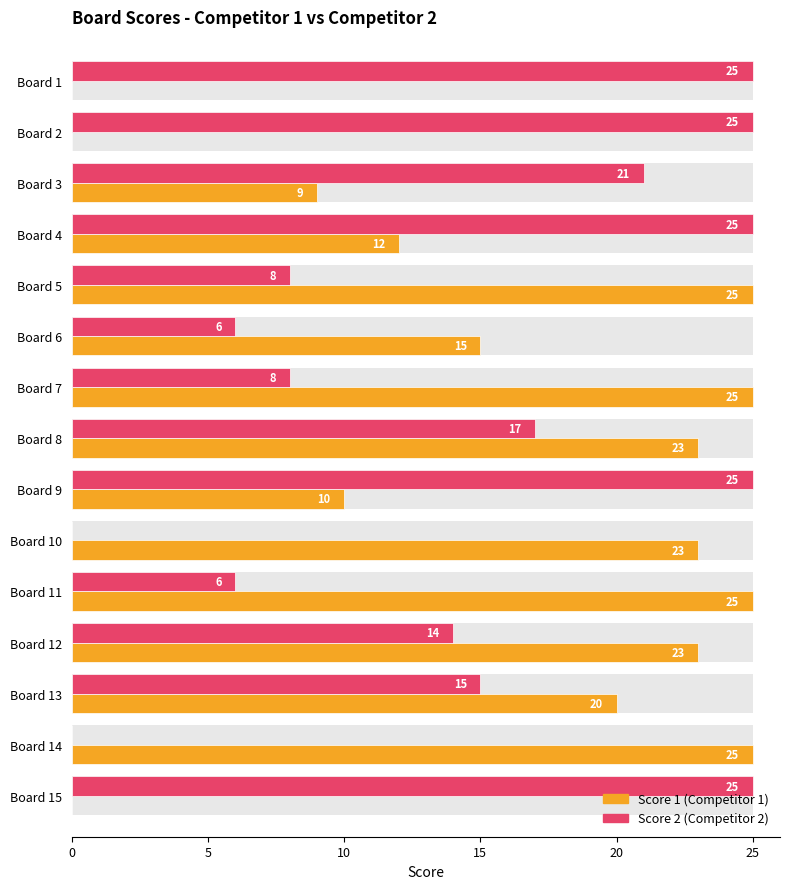

How many bars are there in total?

30